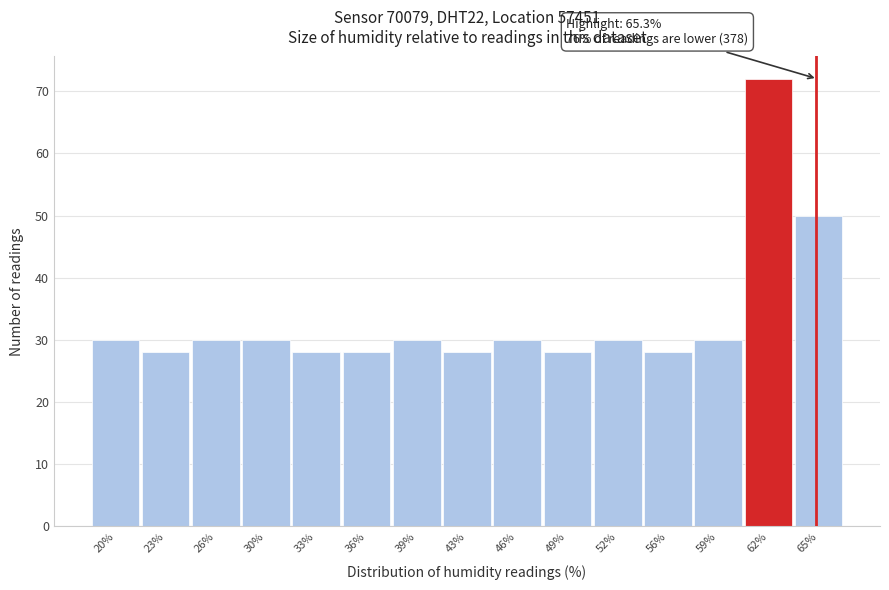

Reading right to left, transcribe all the data shown in this chart.

50	72	30	28	30	28	30	28	30	28	28	30	30	28	30